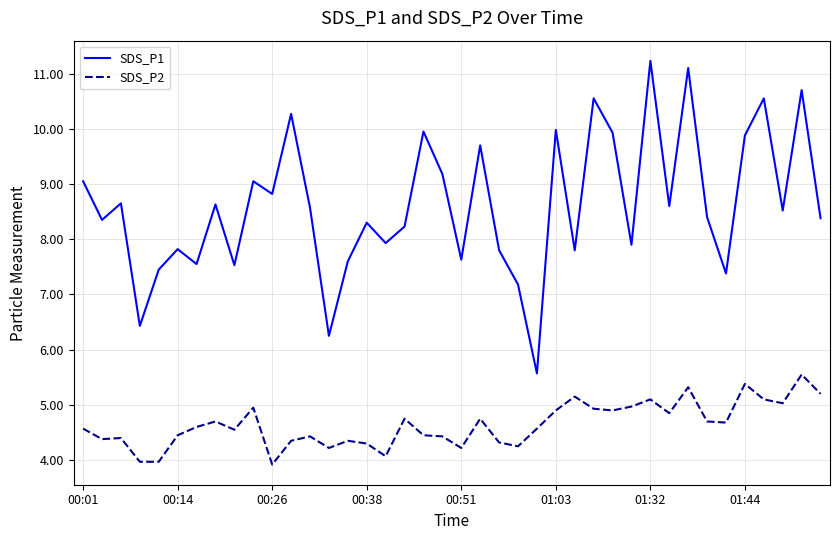

Which series has the largest total across all categories?

SDS_P1